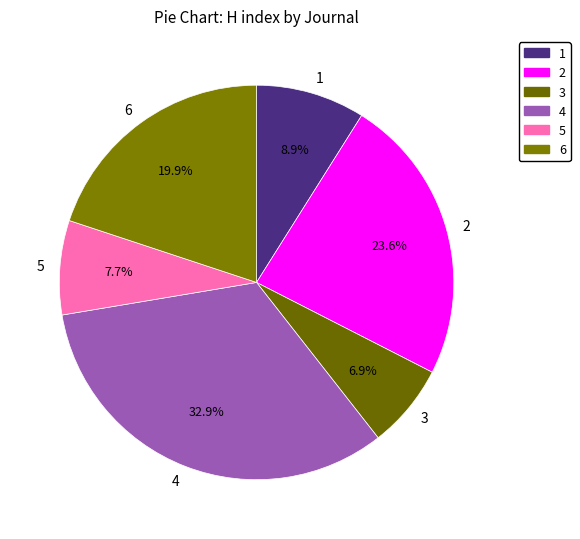

What is the ratio of the value at 6 to the value at 4?

0.6